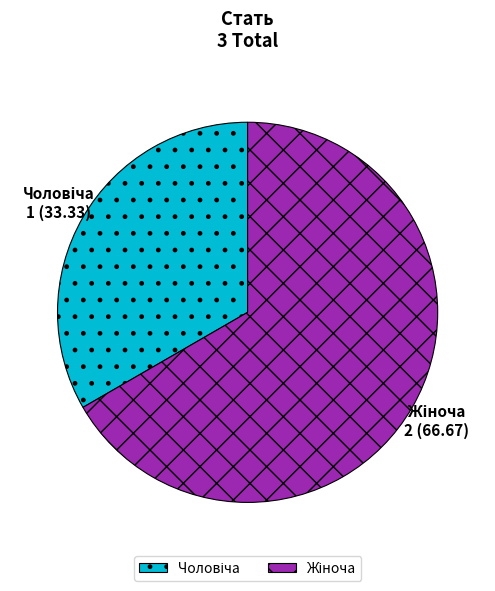

Which has a higher value, Чоловіча or Жіноча?

Жіноча